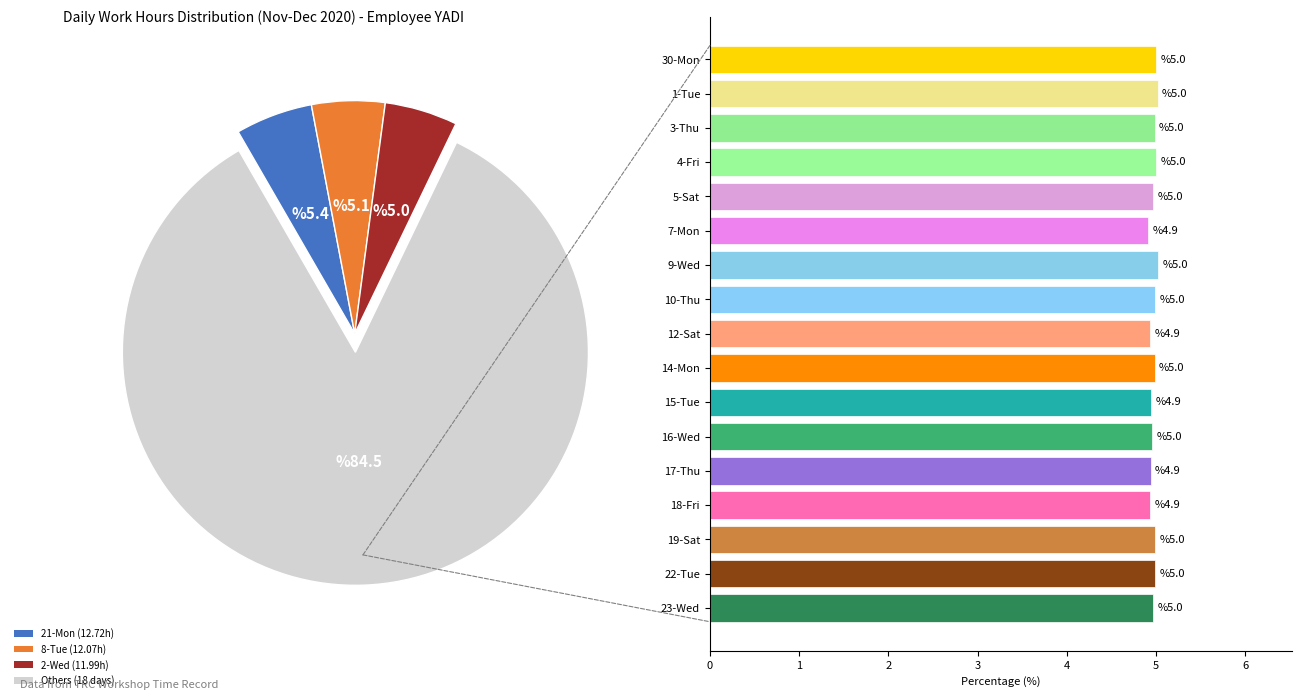

Rank the categories by value from lowest to highest.

7-Mon, 18-Fri, 12-Sat, 17-Thu, 15-Tue, 16-Wed, 23-Wed, 5-Sat, 3-Thu, 14-Mon, 19-Sat, 10-Thu, 22-Tue, 4-Fri, 30-Mon, 1-Tue, 9-Wed, 2-Wed, 8-Tue, 21-Mon